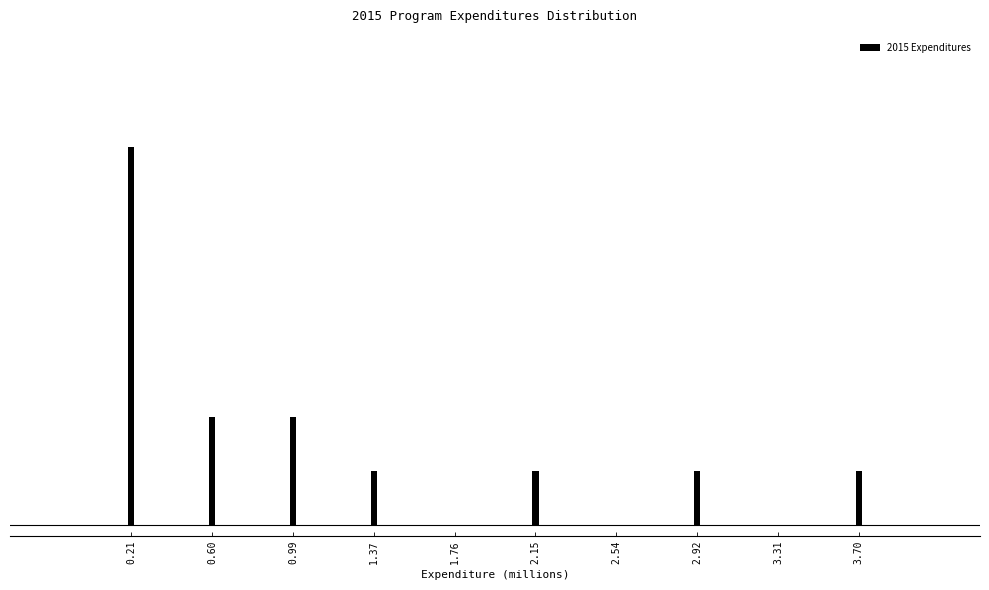

Are the bars horizontal?

No